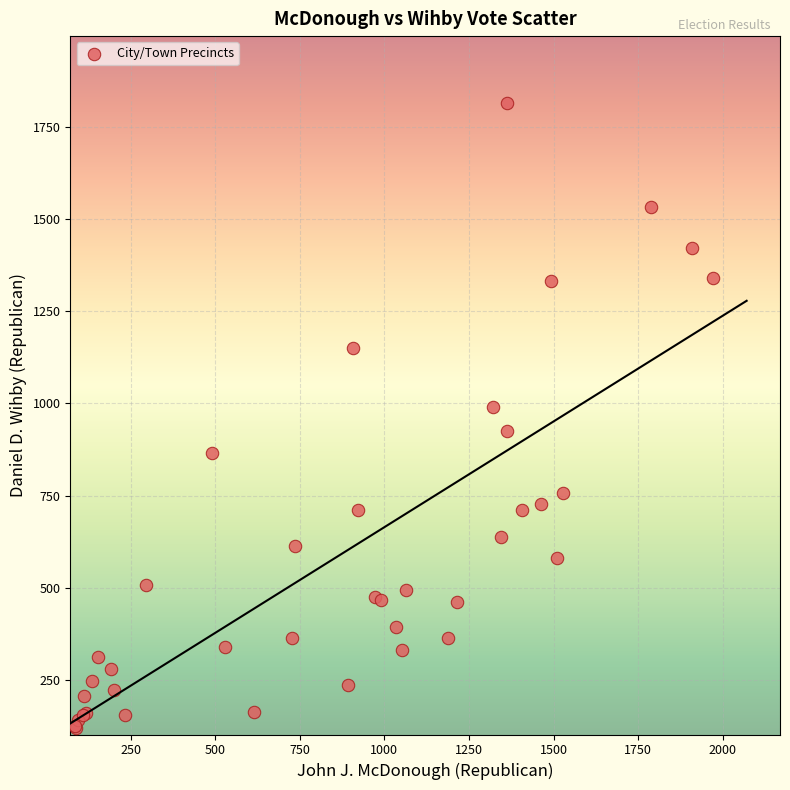

What Y value in the scatter plot is closest to 967?

990